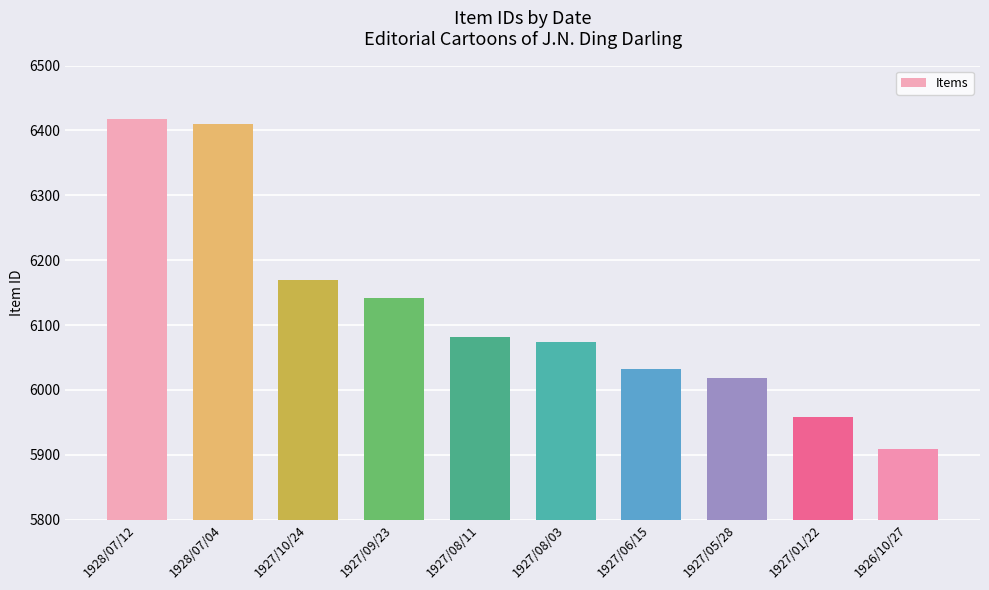

The value at 1927/06/15 is 3143. True or false?

False